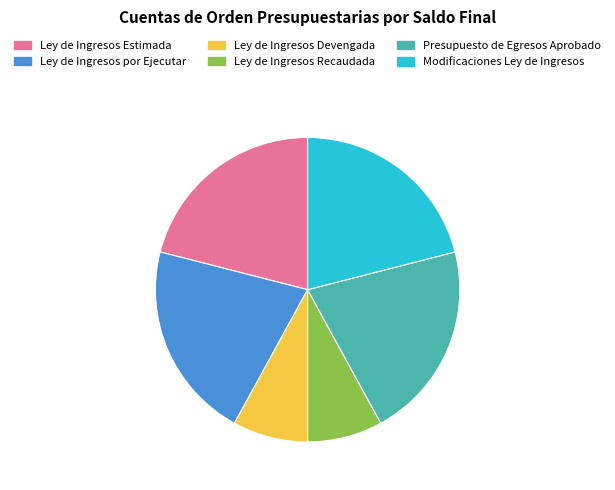

Is there a majority slice in this chart?

No